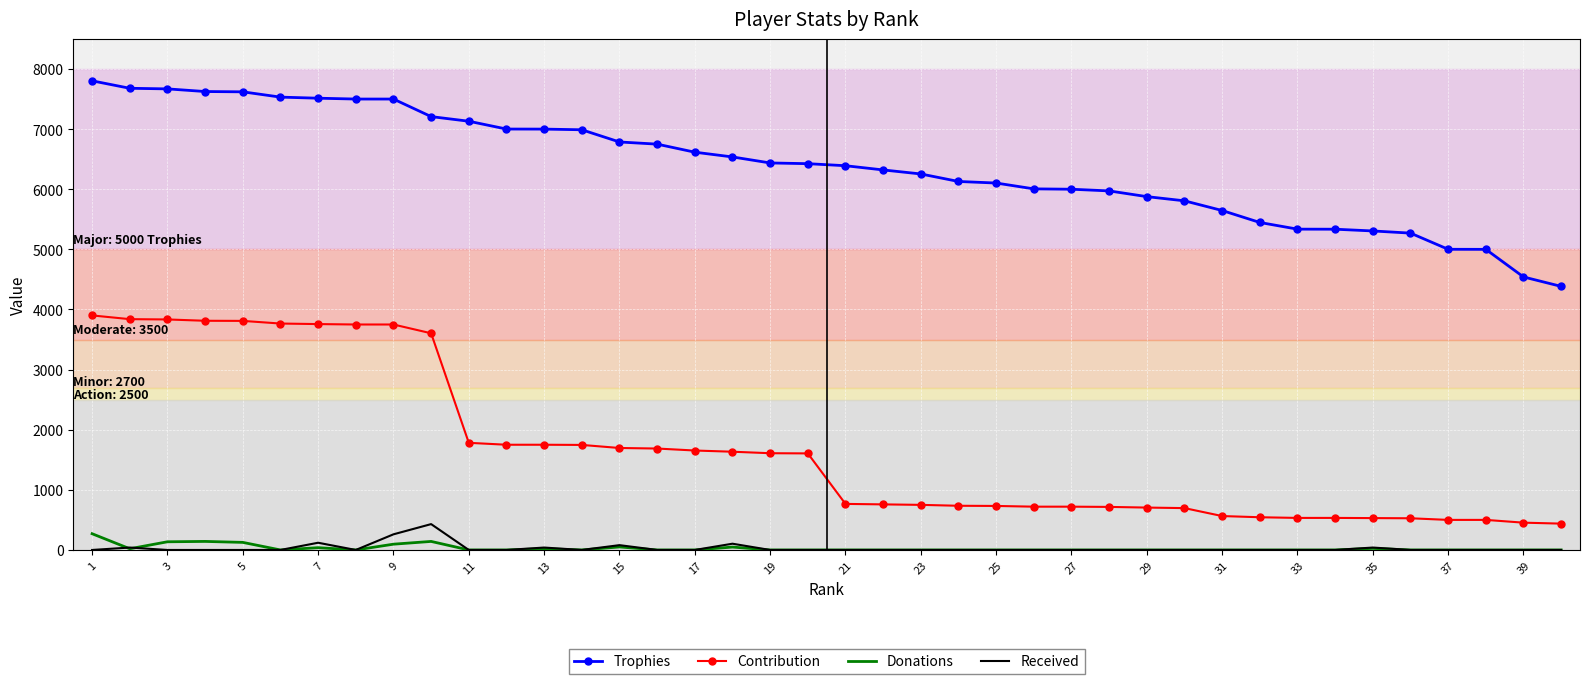

List the series in order of their peak value, highest first.

Trophies, Contribution, Received, Donations